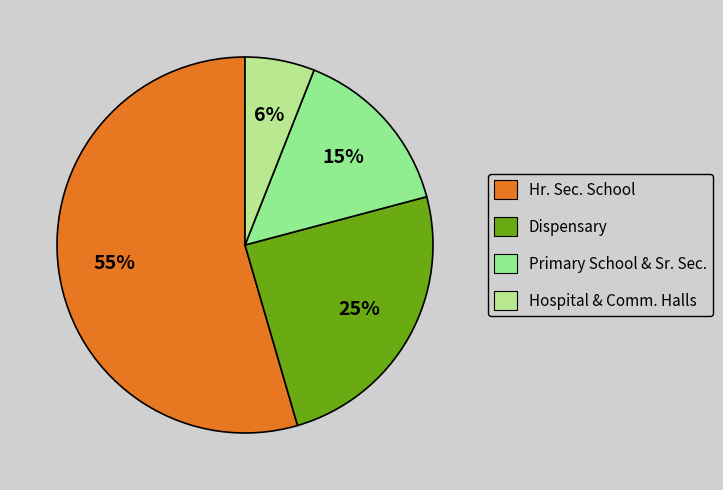

Does Hr. Sec. School represent more than half of the total?

Yes